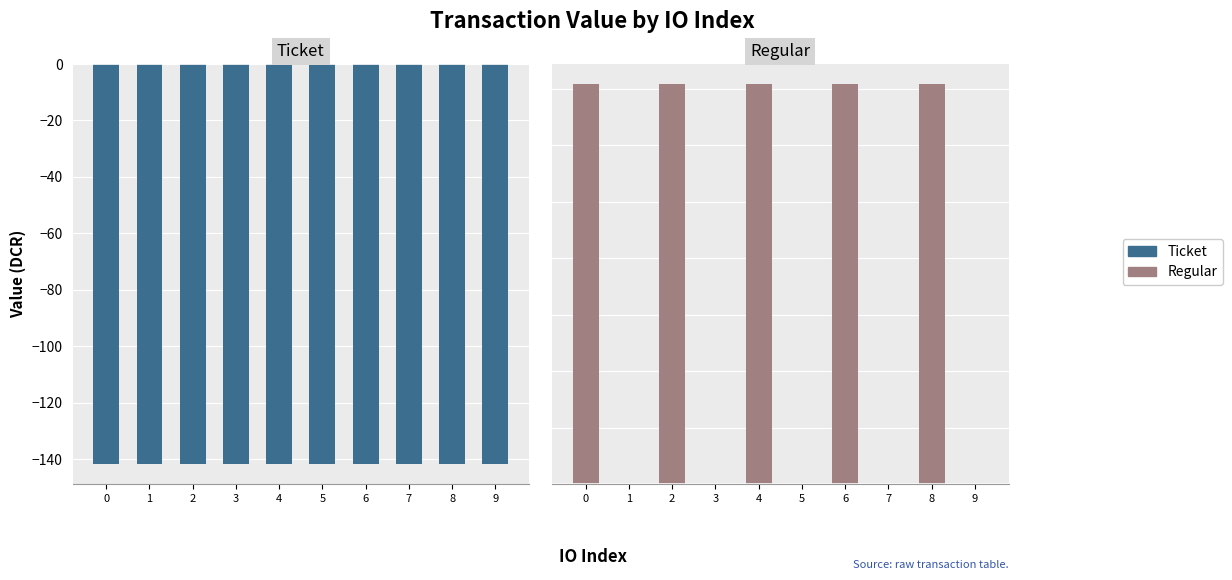

What is the difference between the maximum and minimum values in the Regular series?

141.6